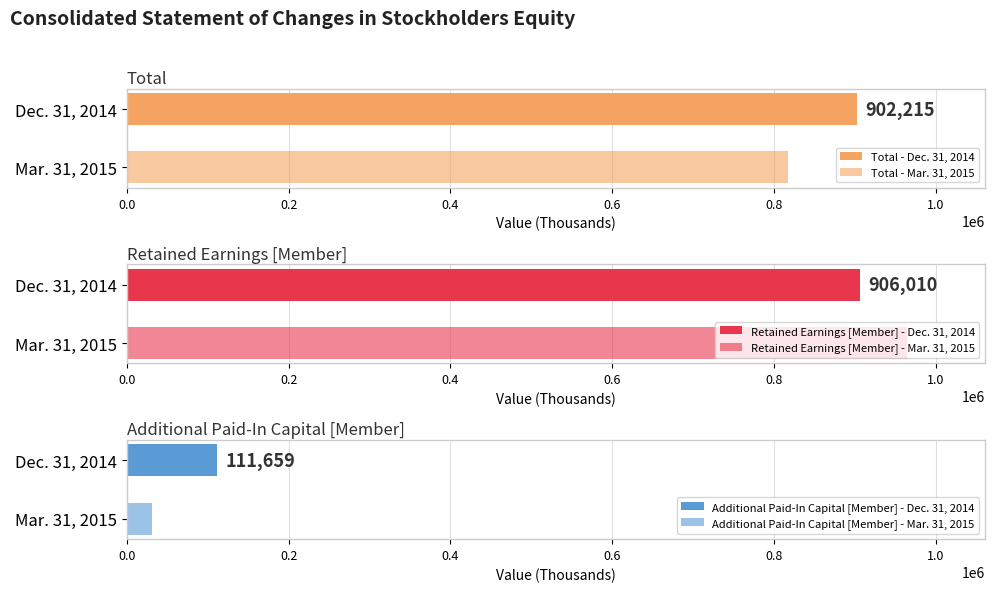

The value of Additional Paid-In Capital [Member] at Mar. 31, 2015 is 31339. True or false?

True